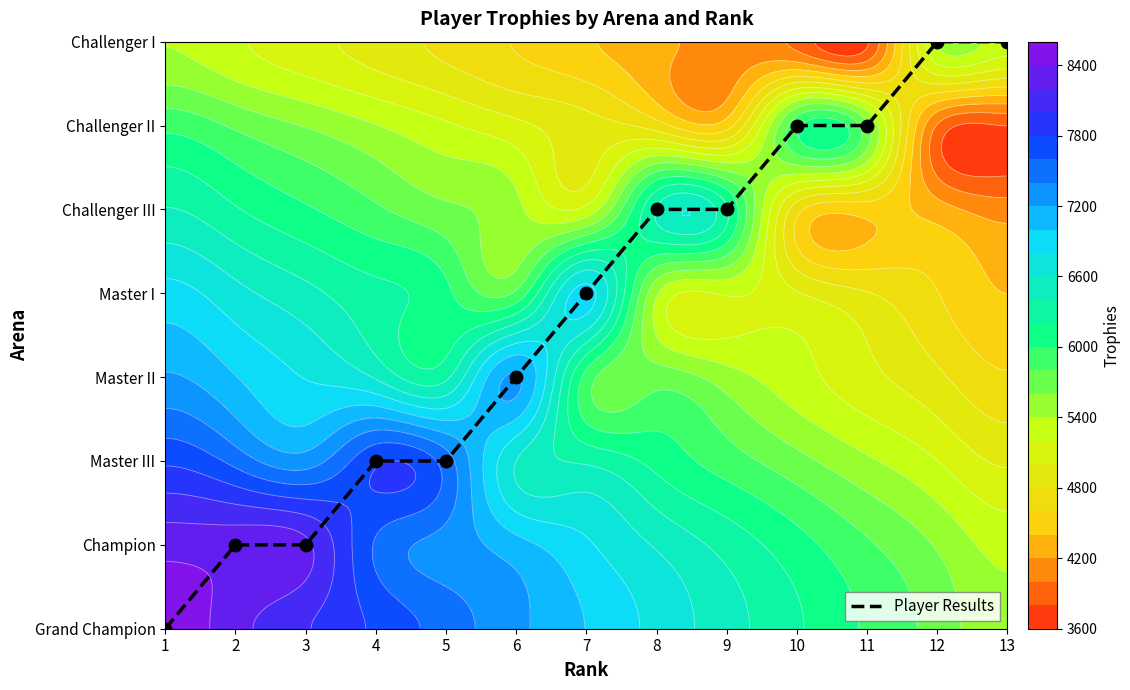

The chart shows a value of 1 at 4. True or false?

False